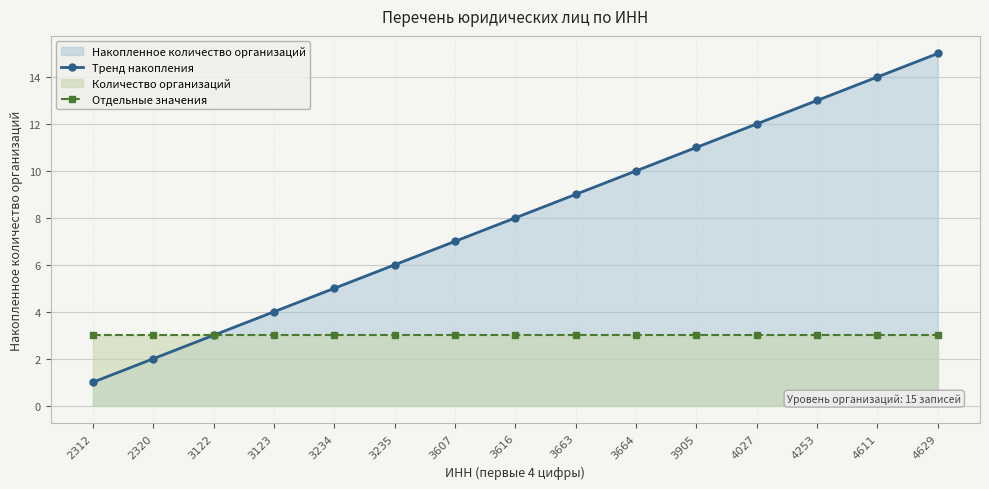

At which label does Тренд накопления first exceed 8?

3663